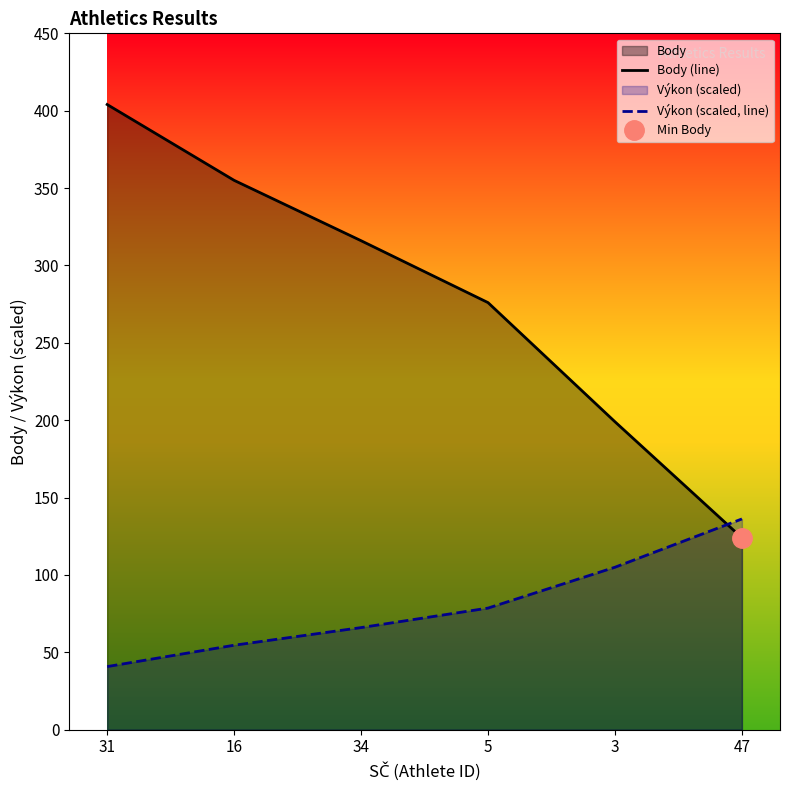

At which category is the sum across all series the highest?

31